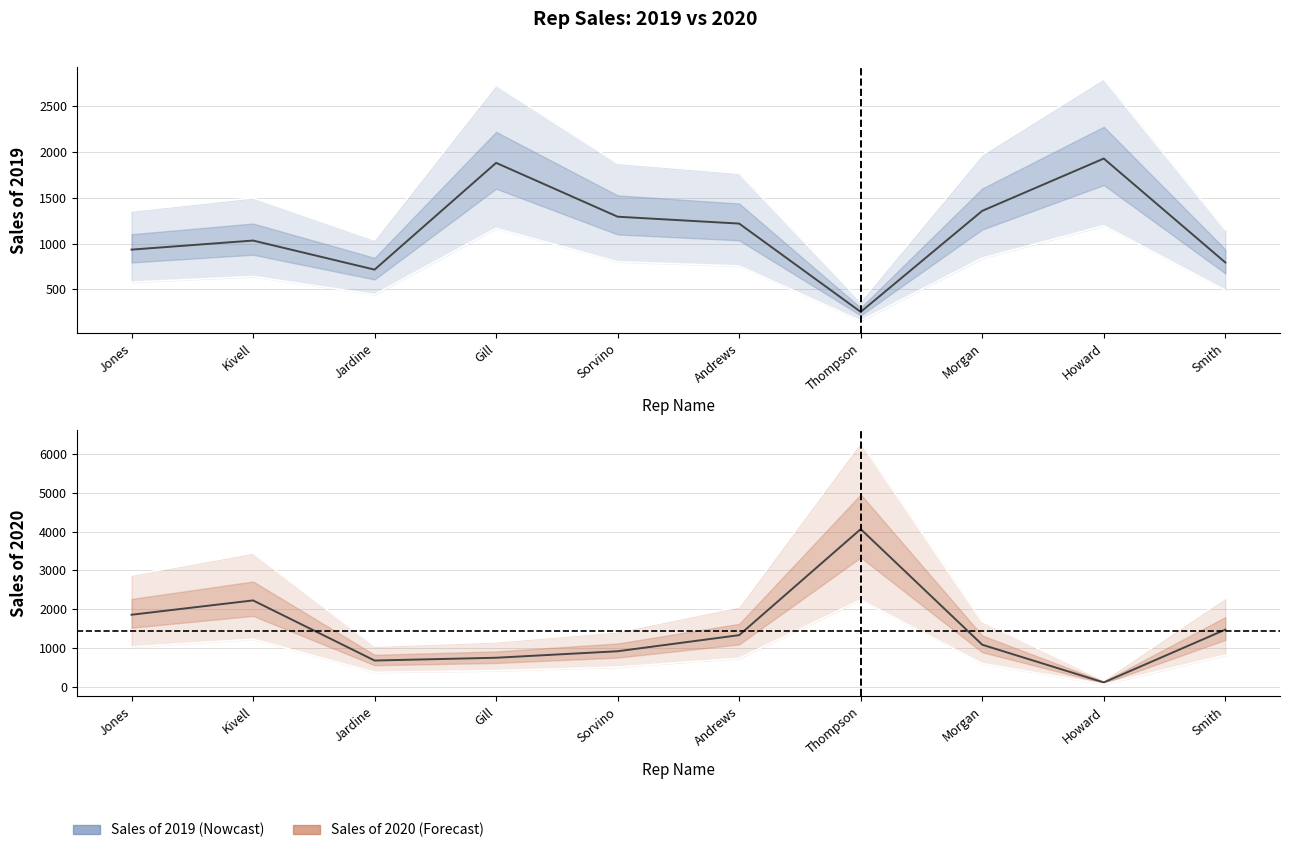

Which series has the largest range (max minus min)?

Sales of 2020